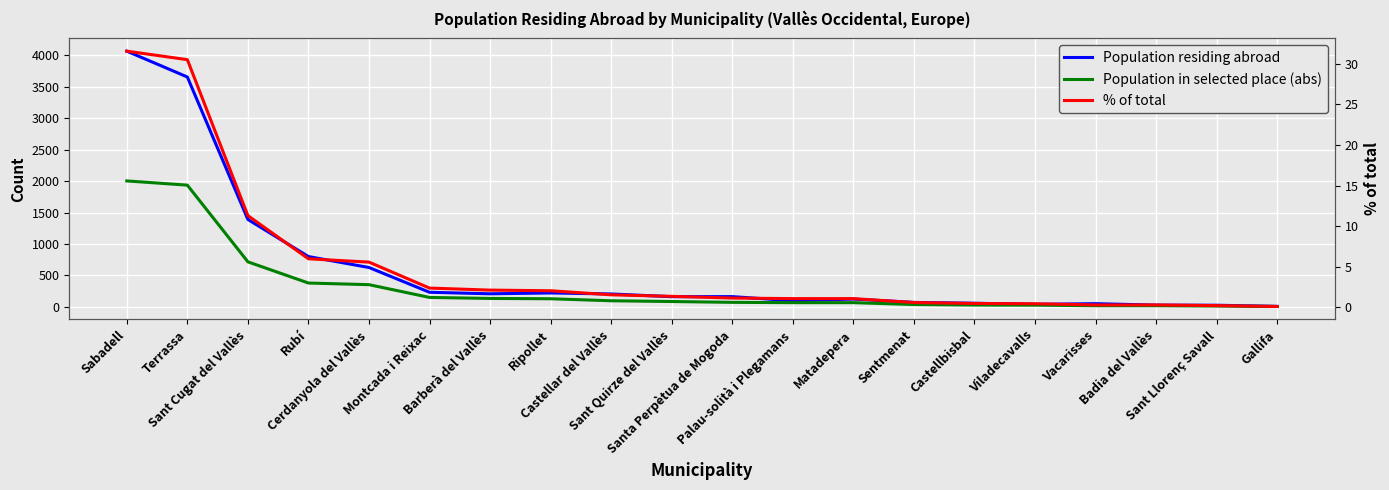

Is it true that % of total equals 2.0 at Ripollet?

True